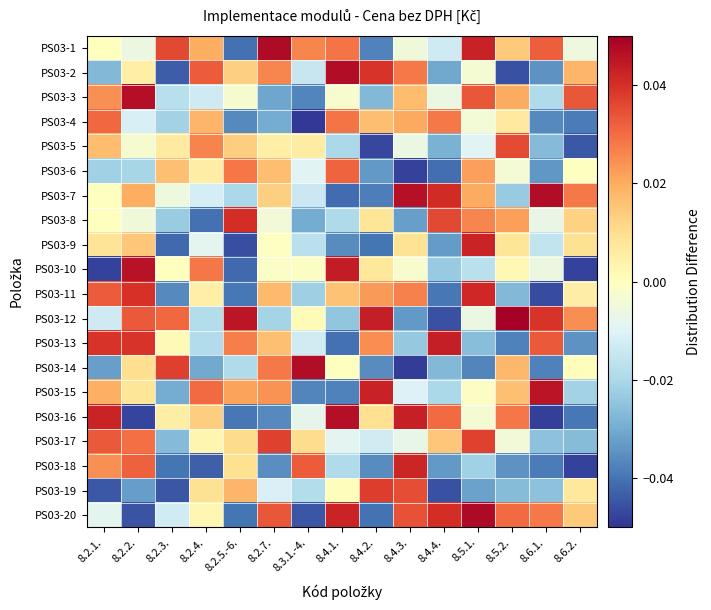

Which category has the lowest value across all series?

8.3.1.-4.